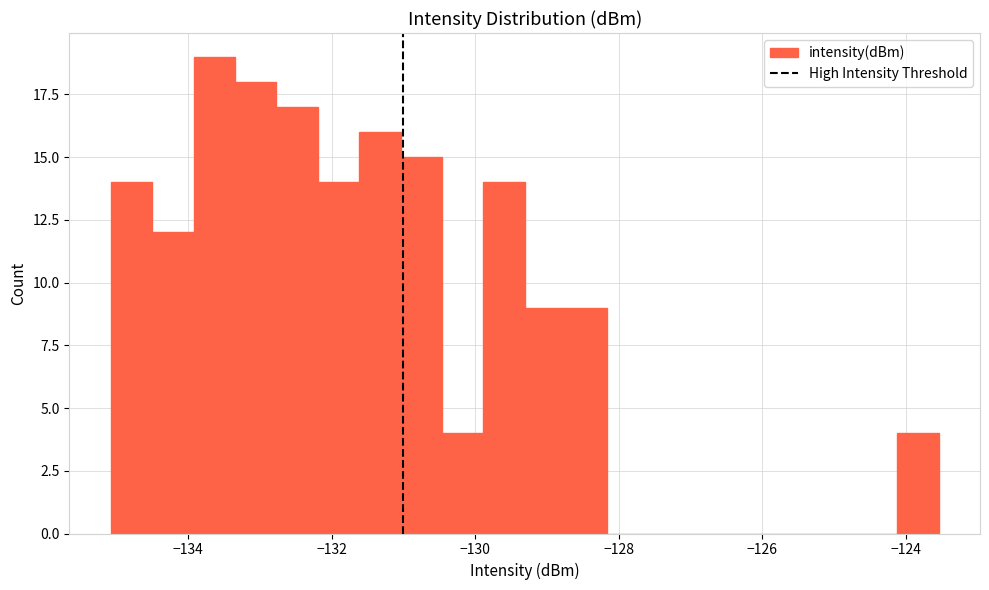

Read against the x-axis, roughly where is the centre of the tallest bar?

-133.6